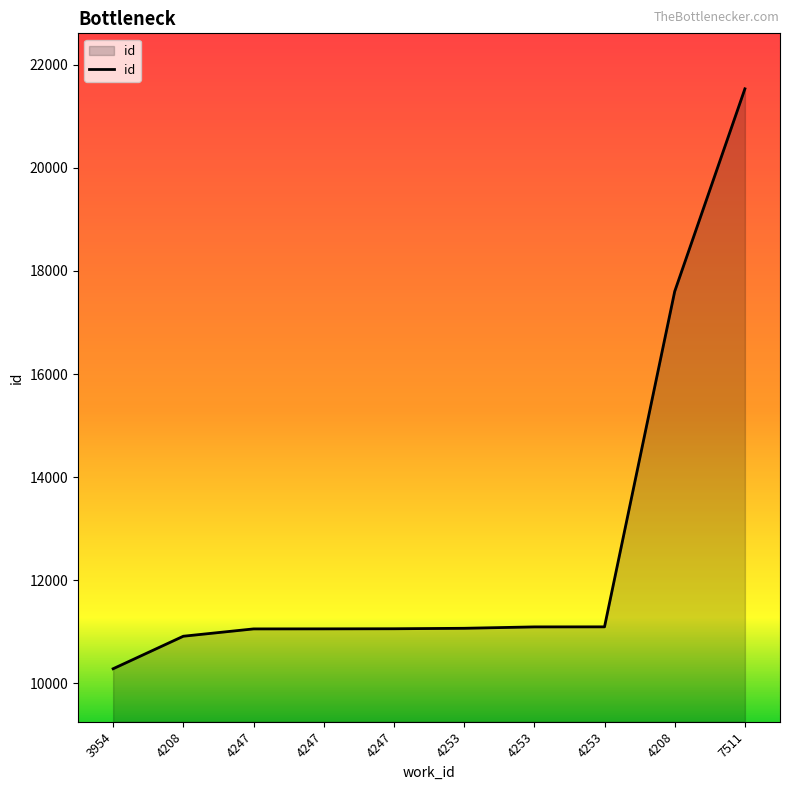

Does the chart display data point markers on the line(s)?

No